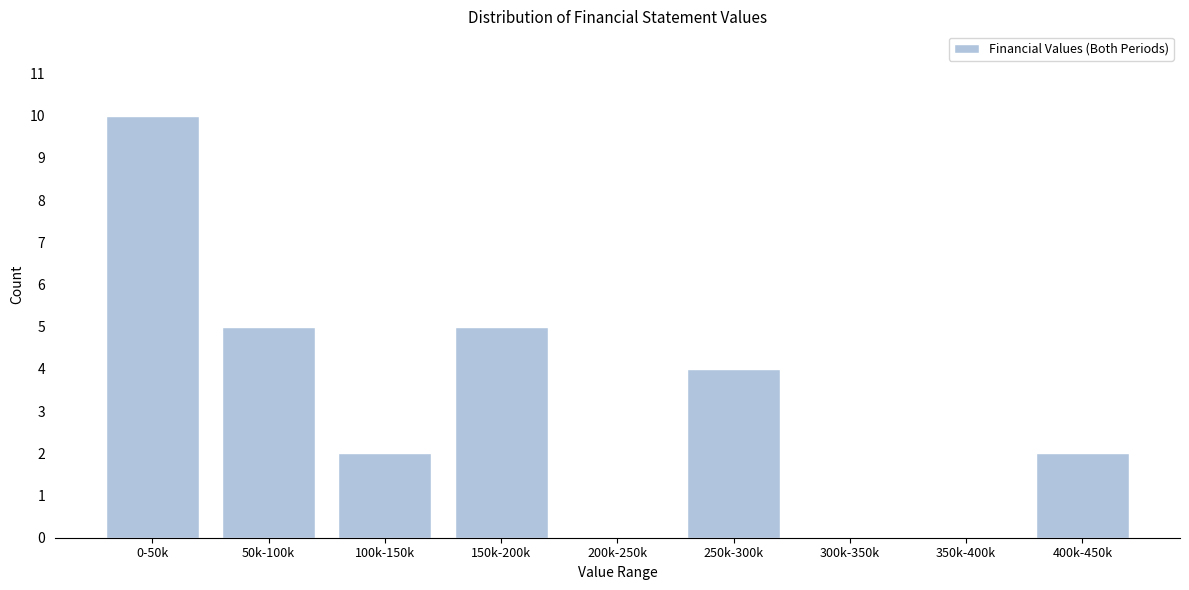

Reading right to left, list all the values displayed in this chart.

400k-450k=2	350k-400k=0	300k-350k=0	250k-300k=4	200k-250k=0	150k-200k=5	100k-150k=2	50k-100k=5	0-50k=10